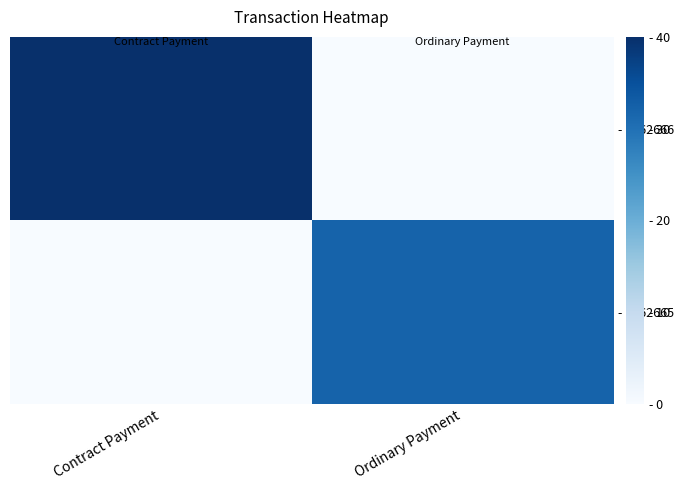

What is the total value across all series at Contract Payment?

40.0